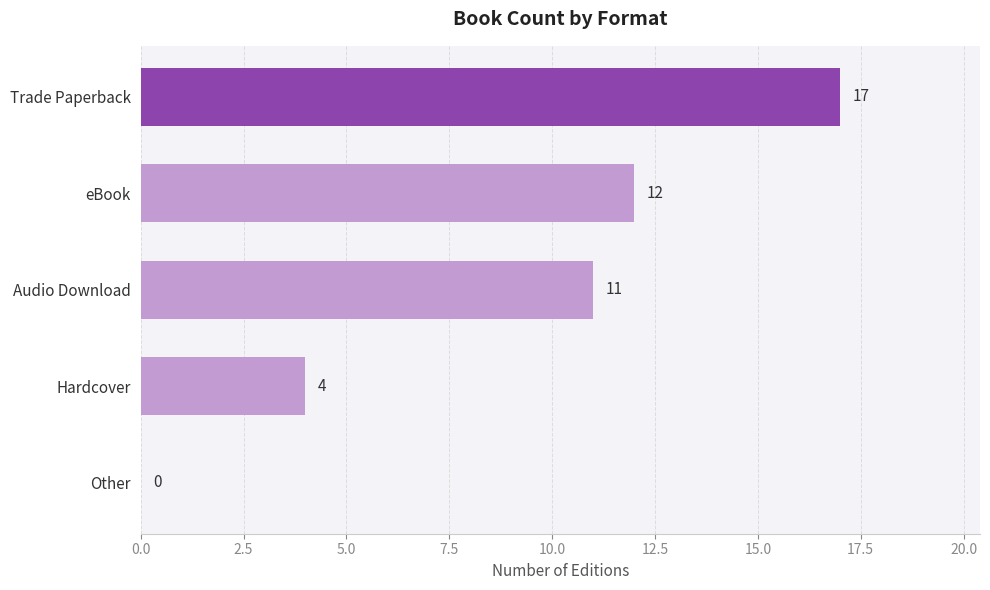

Approximately how many times larger is the value at eBook compared to Audio Download?

1.1